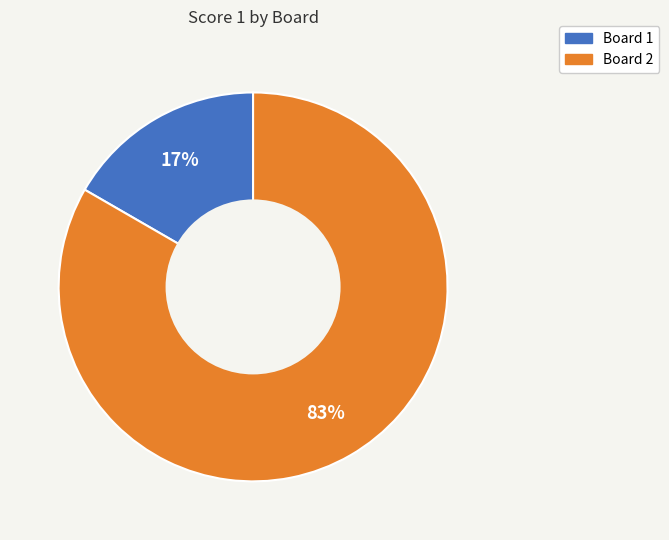

Is there any slice that represents more than half of the pie?

Yes